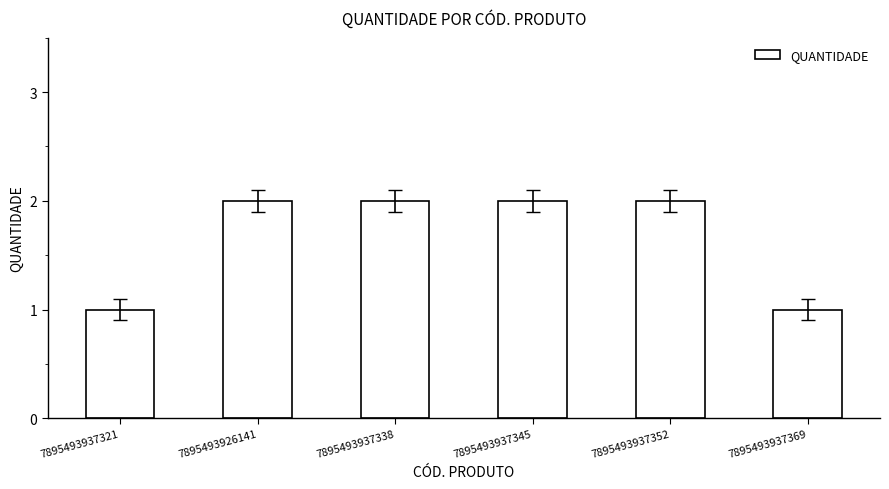

True or false: the data shows 0 at 7895493937369.

False